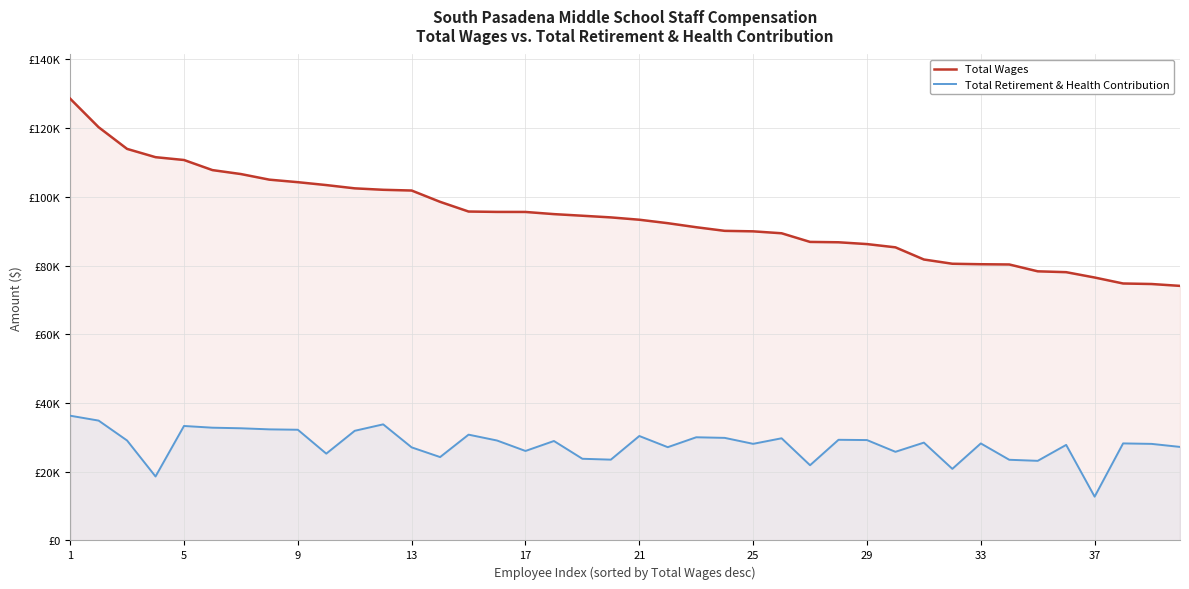

At how many categories does at least one series exceed 107146?

6